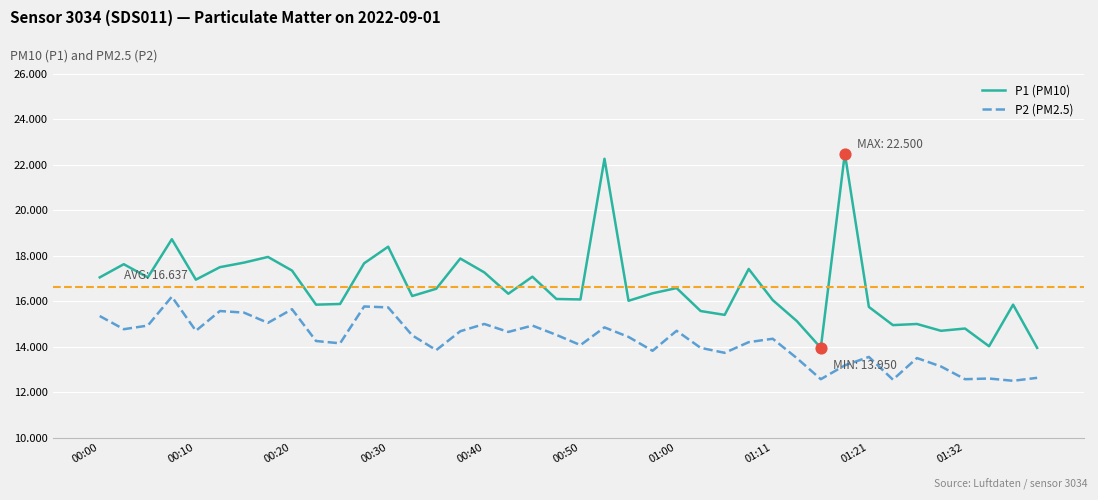

Which series has the largest total across all categories?

P1 (PM10)